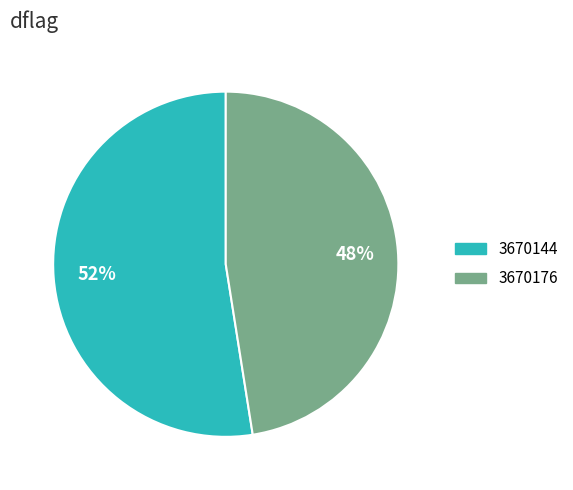

Rank the categories by value from lowest to highest.

3670176, 3670144